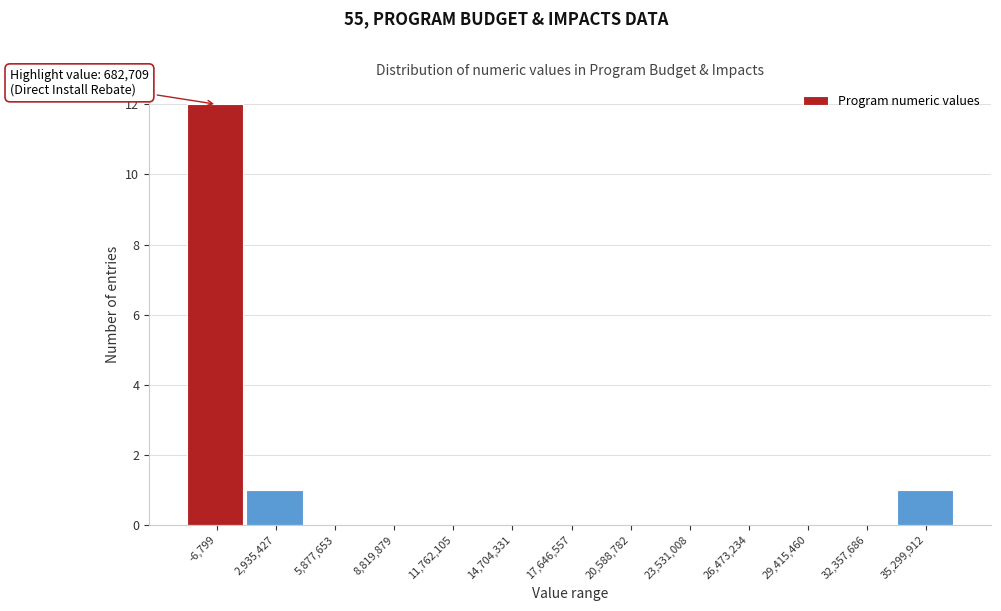

Reading left to right, extract all data points from this chart.

-6,799=12	2,935,427=1	5,877,653=0	8,819,879=0	11,762,105=0	14,704,331=0	17,646,557=0	20,588,782=0	23,531,008=0	26,473,234=0	29,415,460=0	32,357,686=0	35,299,912=1